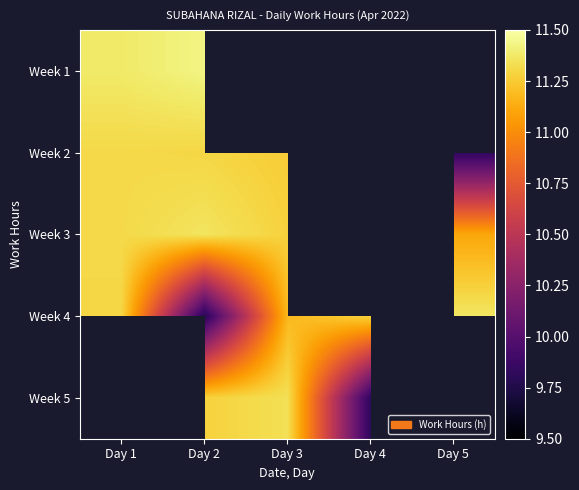

Which series has the largest total across all categories?

Week 4